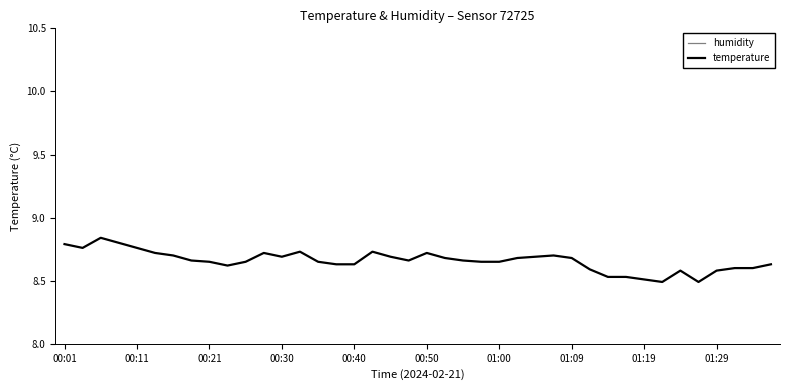

How many categories are shown in the chart?

40